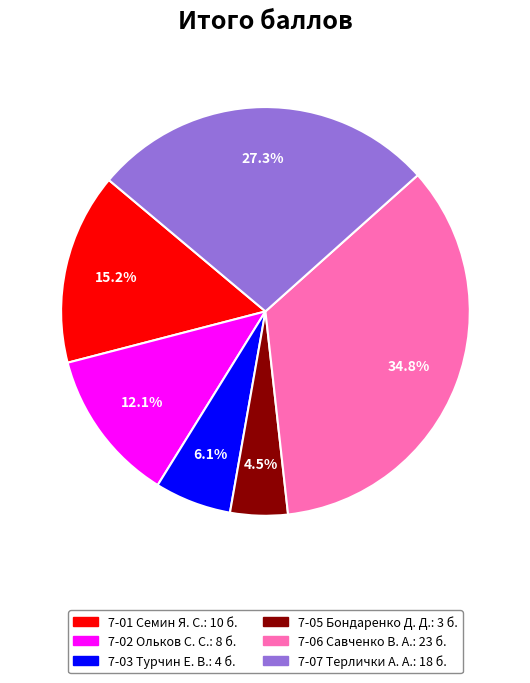

What is the largest slice in the pie chart?

7-06 Савченко В. А.